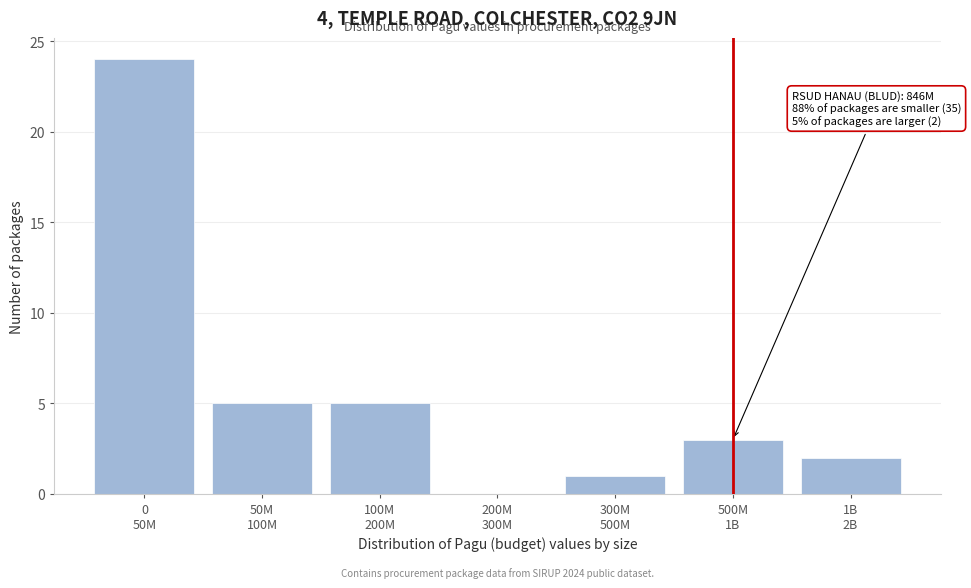

What is the maximum value shown in the chart?

24